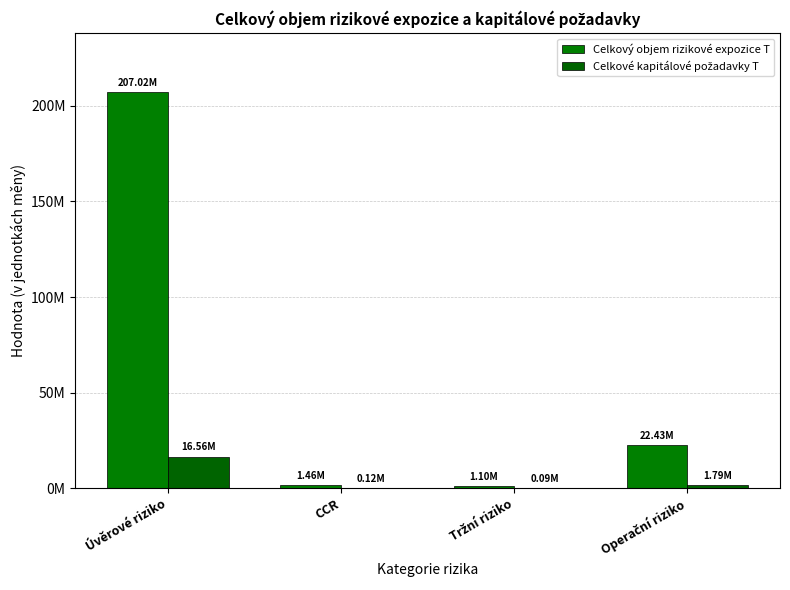

Does the chart contain stacked bars?

No